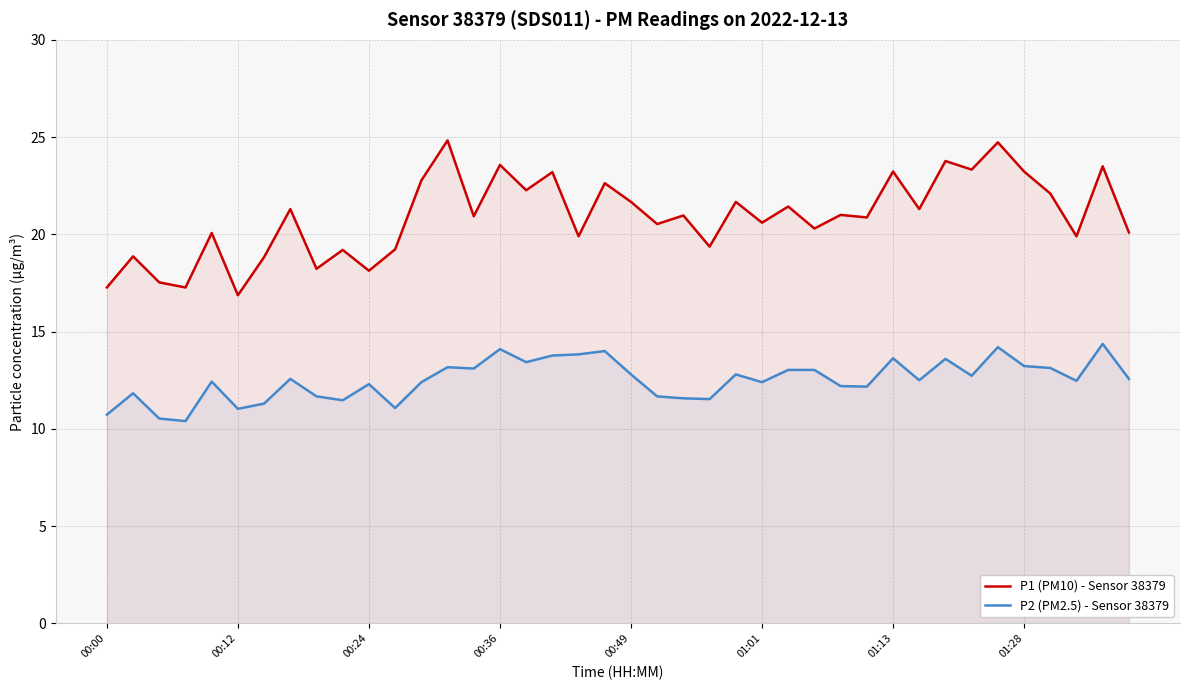

What are all the series names shown in the legend?

P1 (PM10) - Sensor 38379, P2 (PM2.5) - Sensor 38379